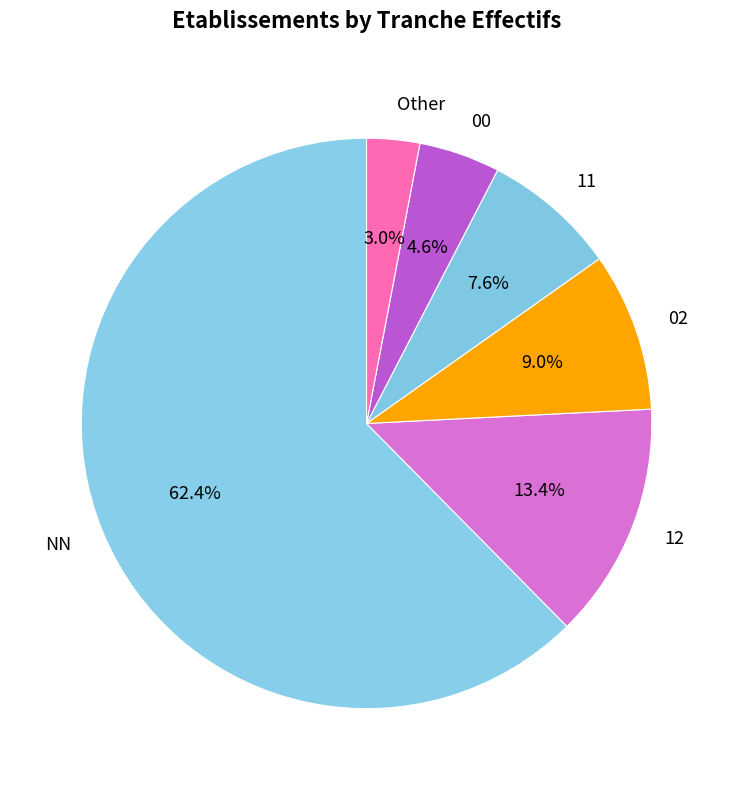

To the nearest percent, what portion does 02 represent?

9%